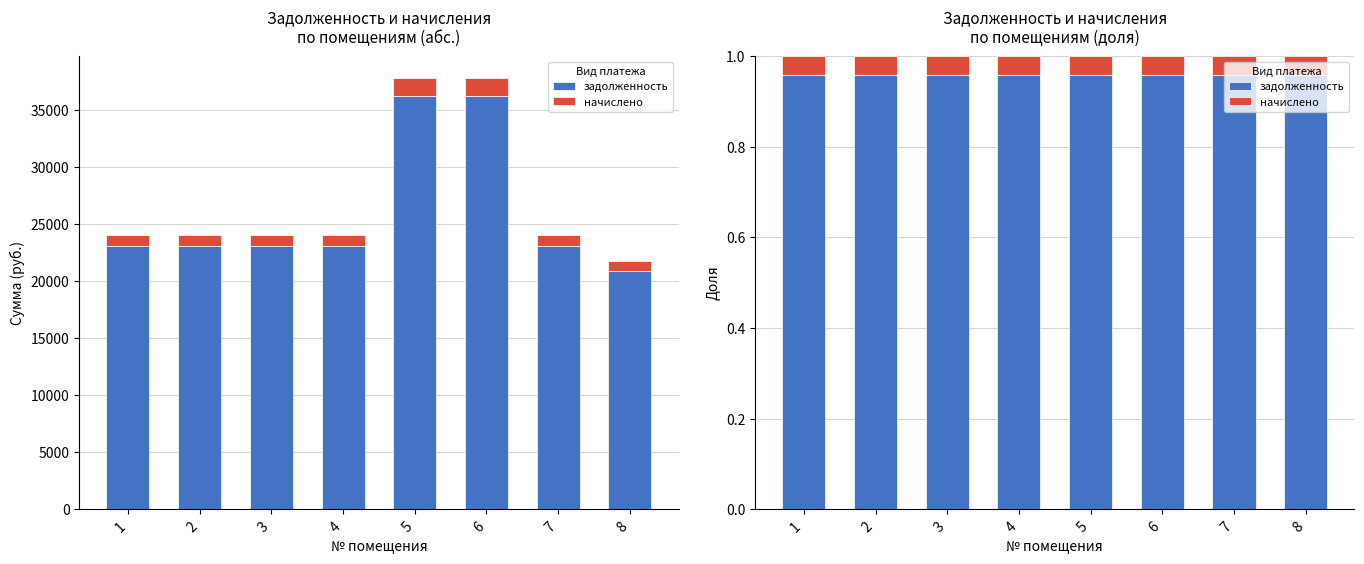

List the series in order of their overall mean, lowest first.

начислено, задолженность